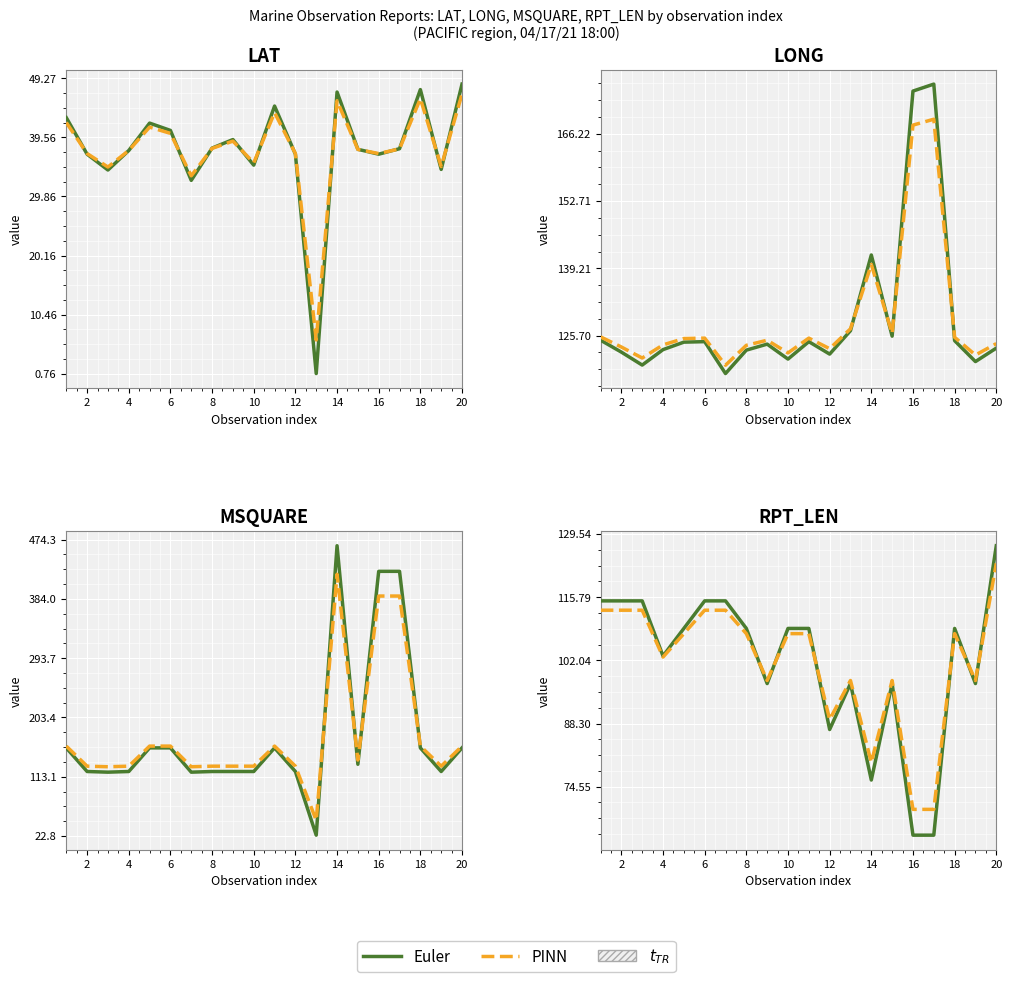

After their last crossing, which series has the higher values: Euler or PINN?

Euler